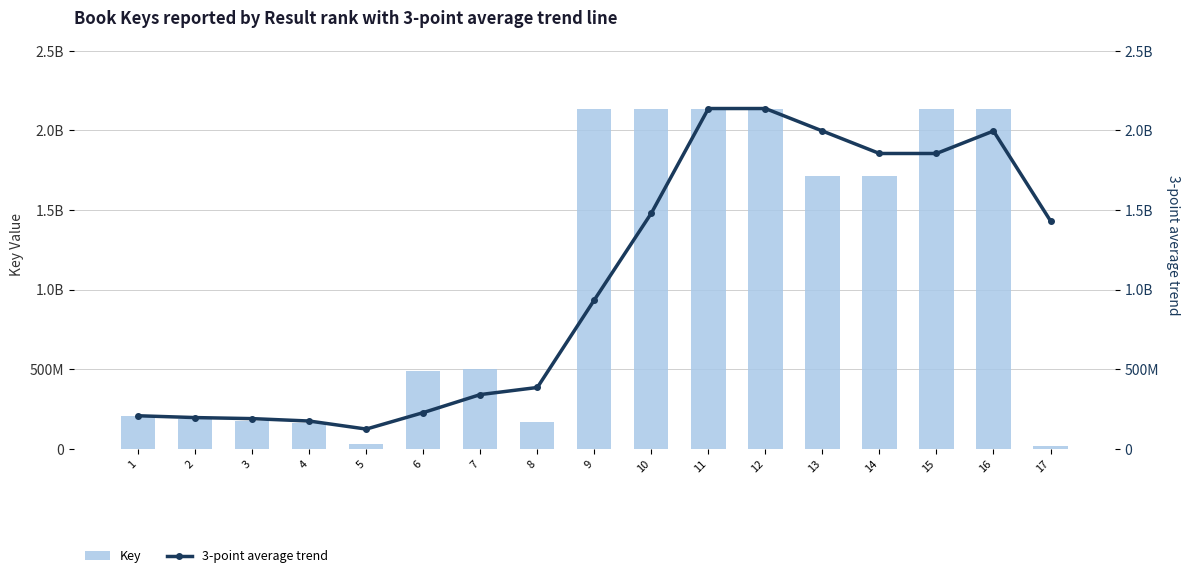

What are all the series names shown in the legend?

Key, 3-point average trend